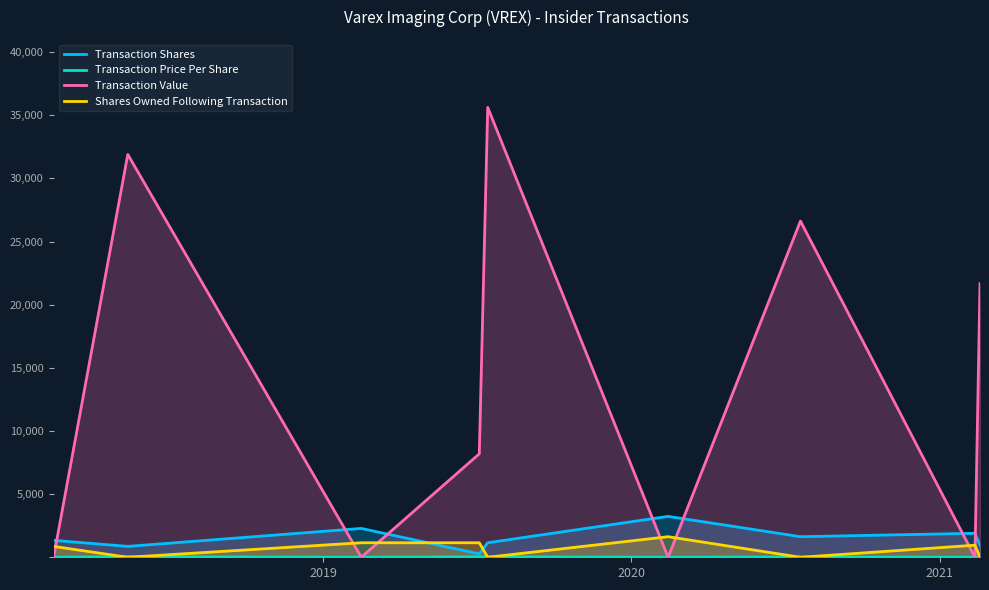

Which series has the largest total across all categories?

Transaction Value